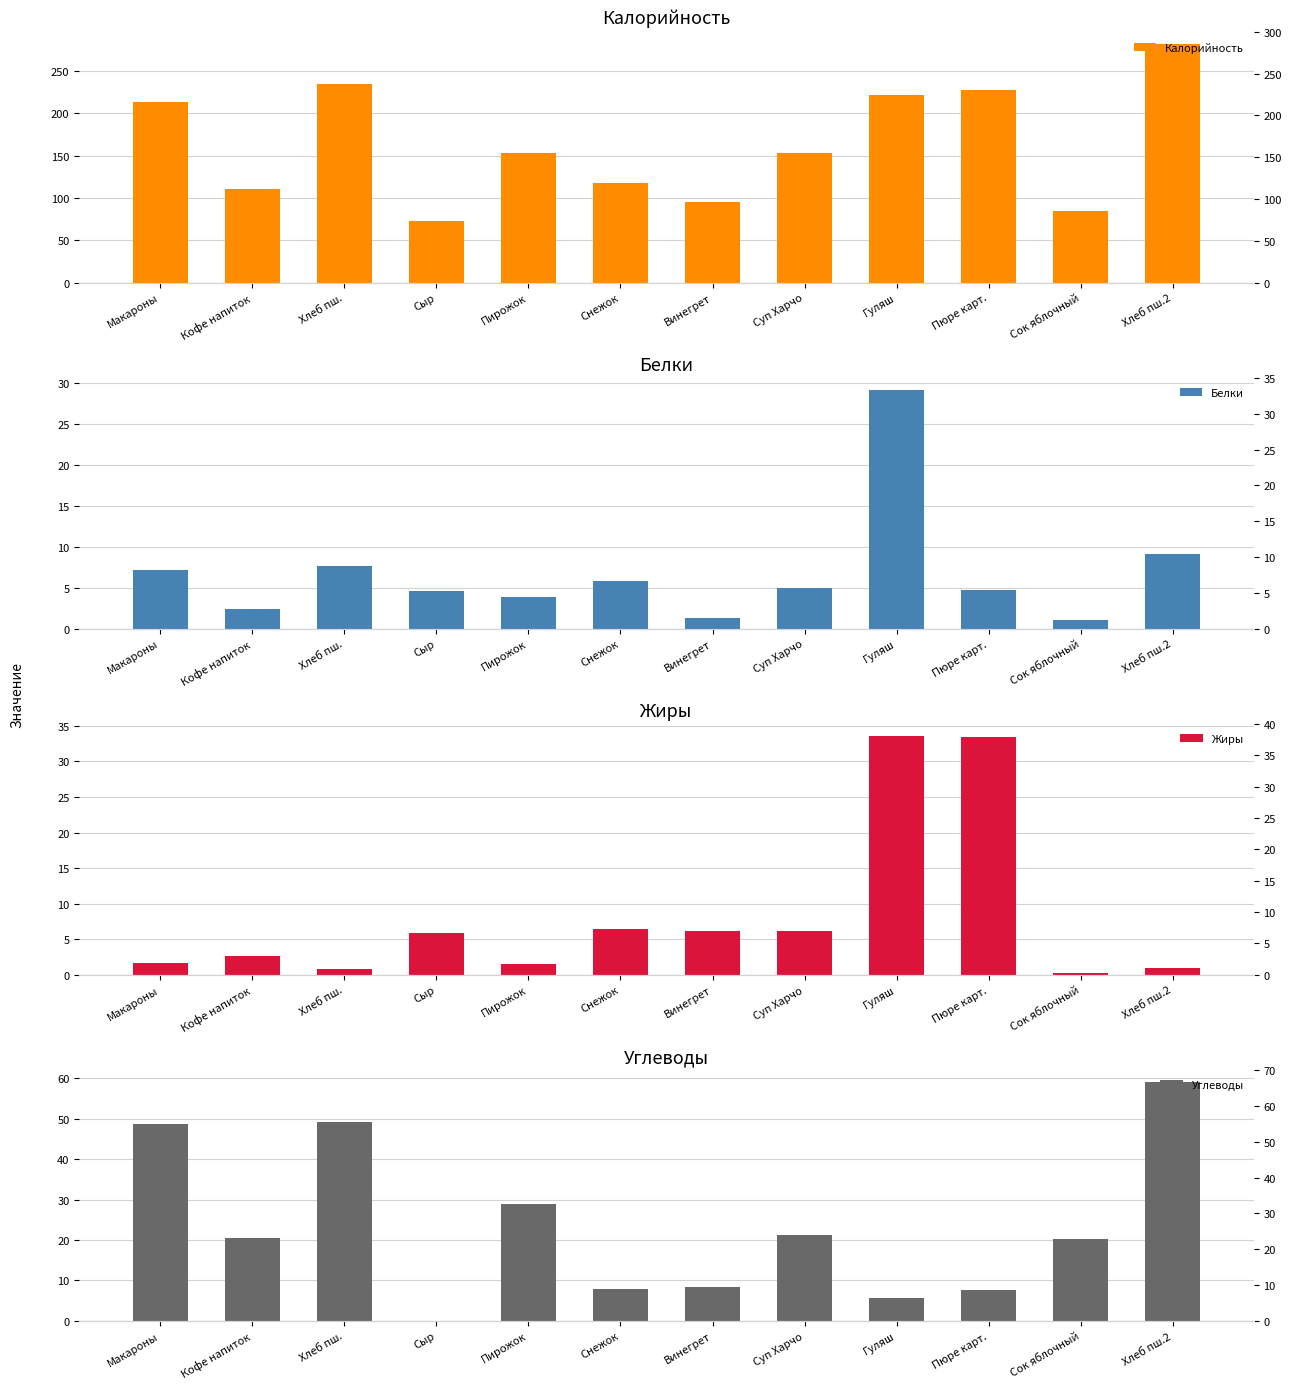

What is the value of the Белки bar at the 3rd from the left?

7.6